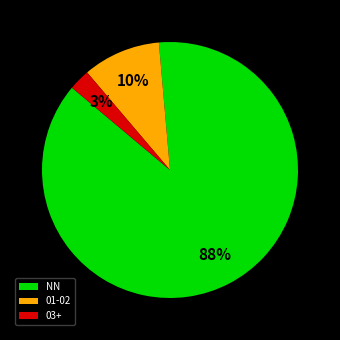

Count the number of slices in the pie.

3